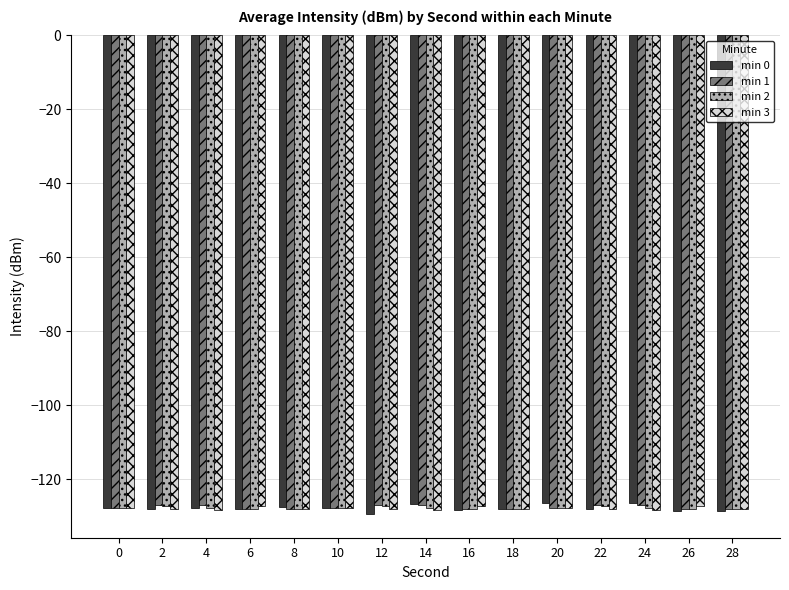

What is the difference between the min 2 values at 26 and 12?

0.8